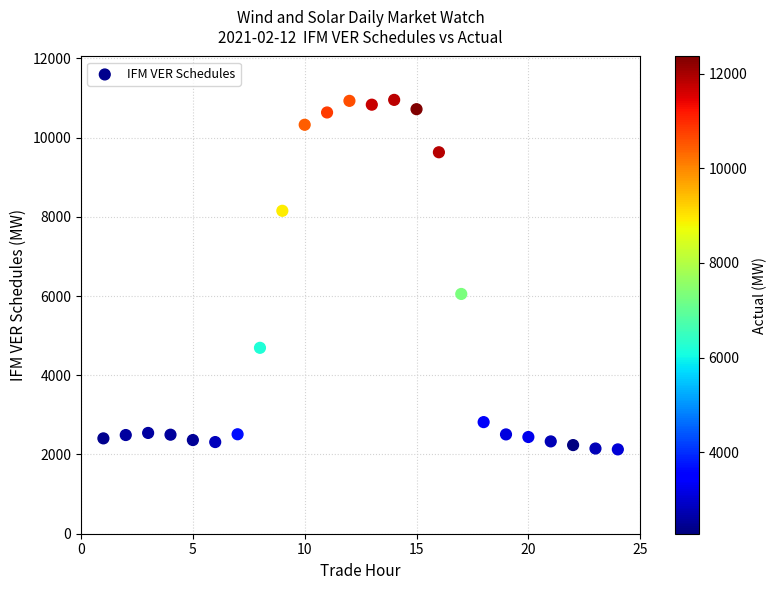

What is the range of X values (max minus min)?

23.0